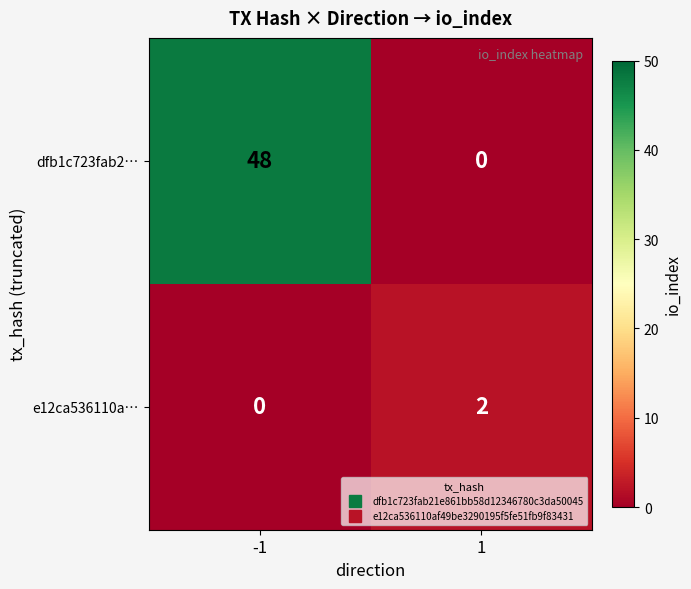

Which series has the widest spread of values?

dfb1c723fab2…